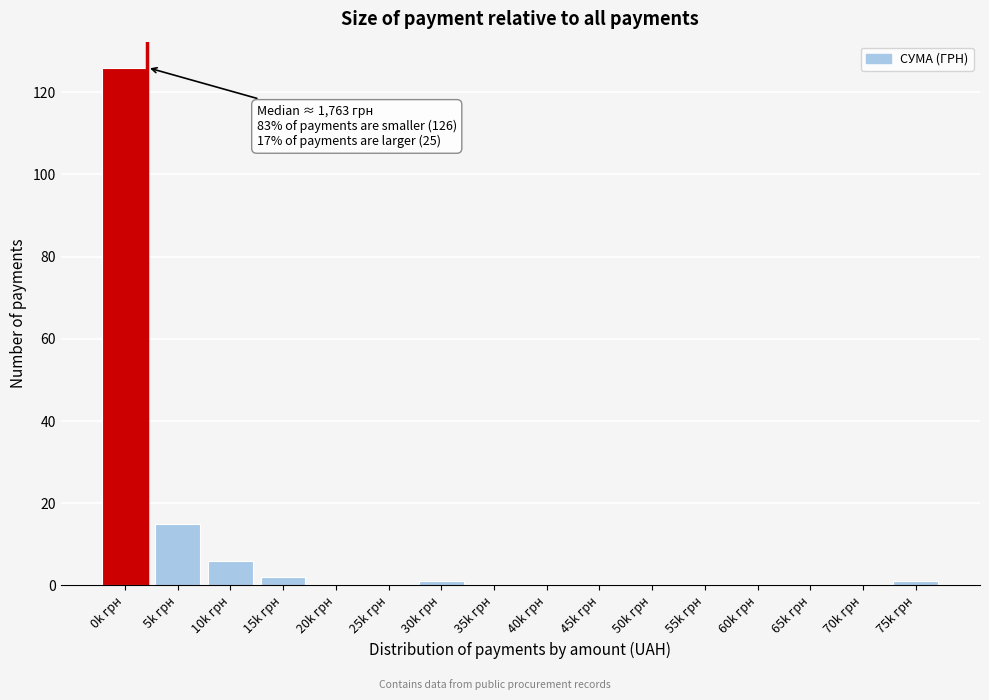

Reading left to right, what are all the values shown in this chart?

0k грн=126	5k грн=15	10k грн=6	15k грн=2	20k грн=0	25k грн=0	30k грн=1	35k грн=0	40k грн=0	45k грн=0	50k грн=0	55k грн=0	60k грн=0	65k грн=0	70k грн=0	75k грн=1